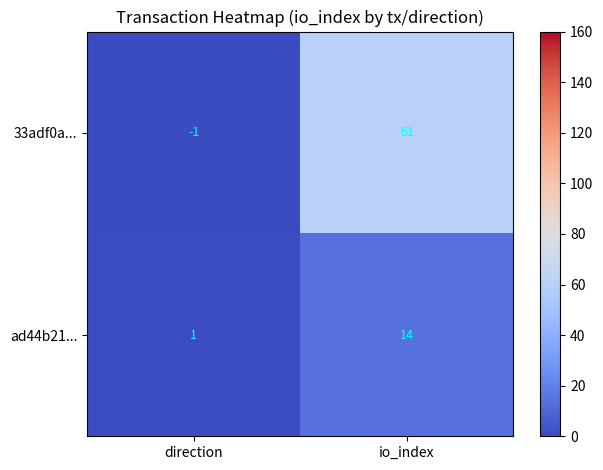

At which category is the sum across all series the highest?

io_index